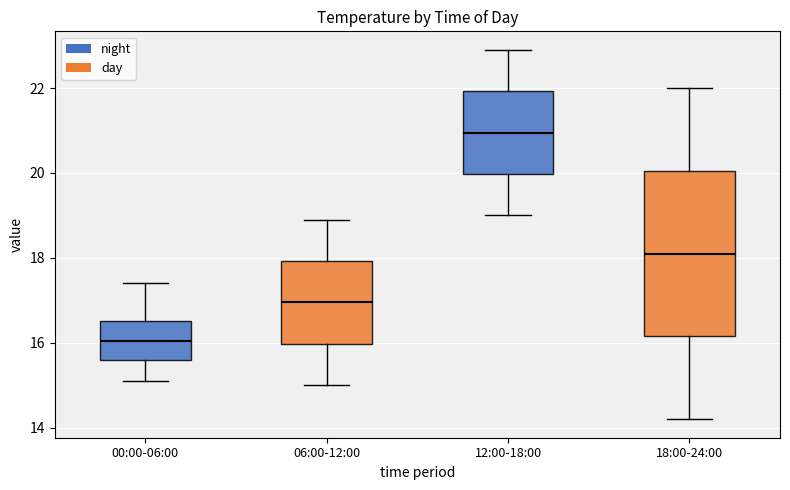

Which box is the tallest, from its lower edge to its upper edge?

18:00-24:00